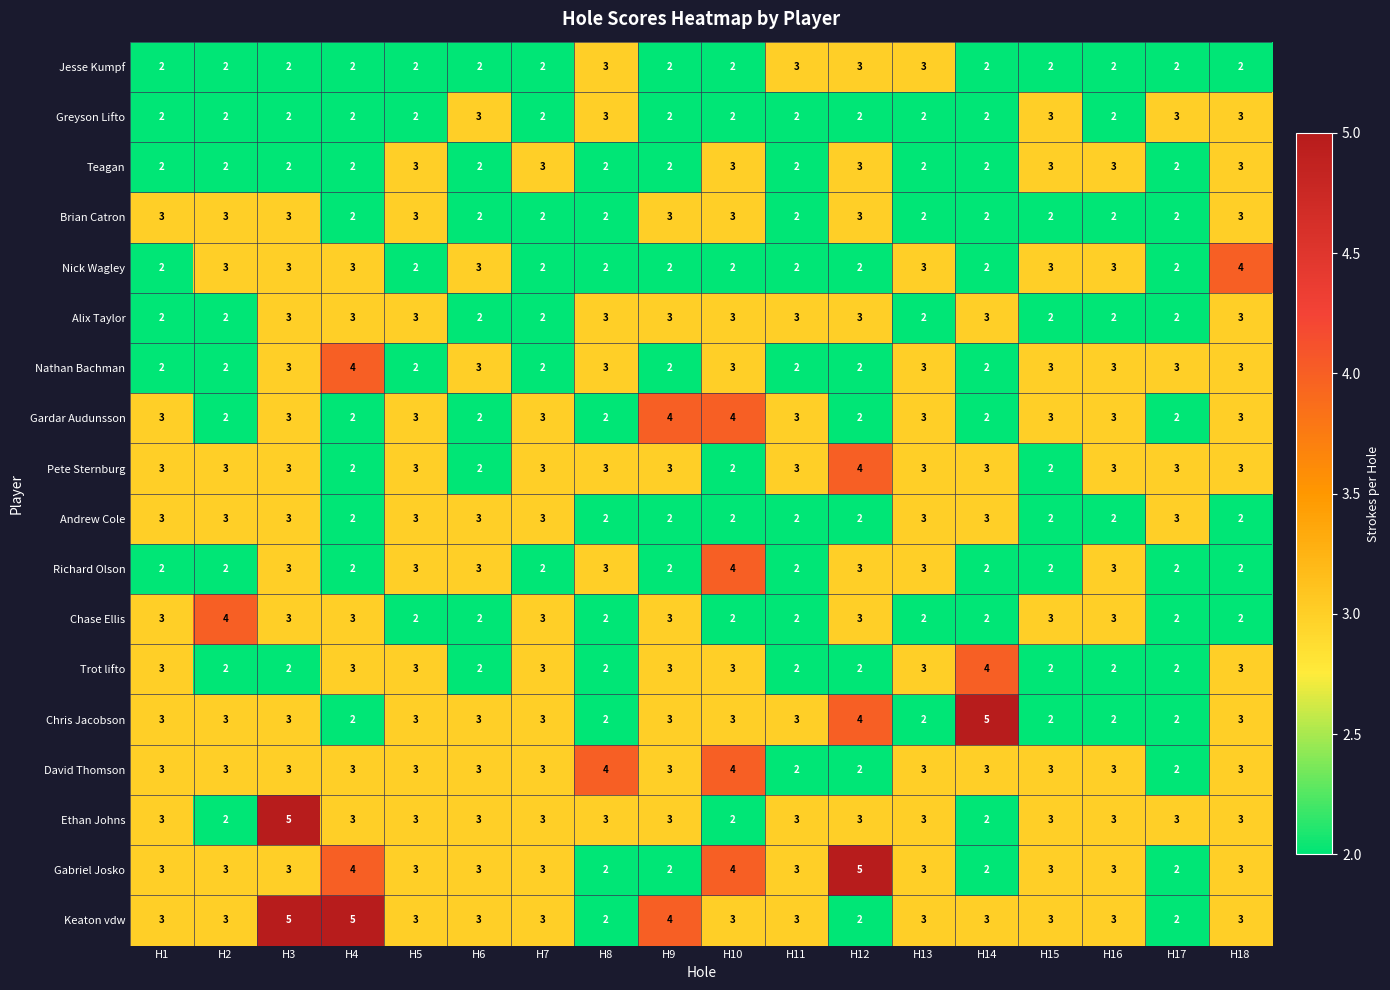

At which label does Pete Sternburg reach its peak?

H12